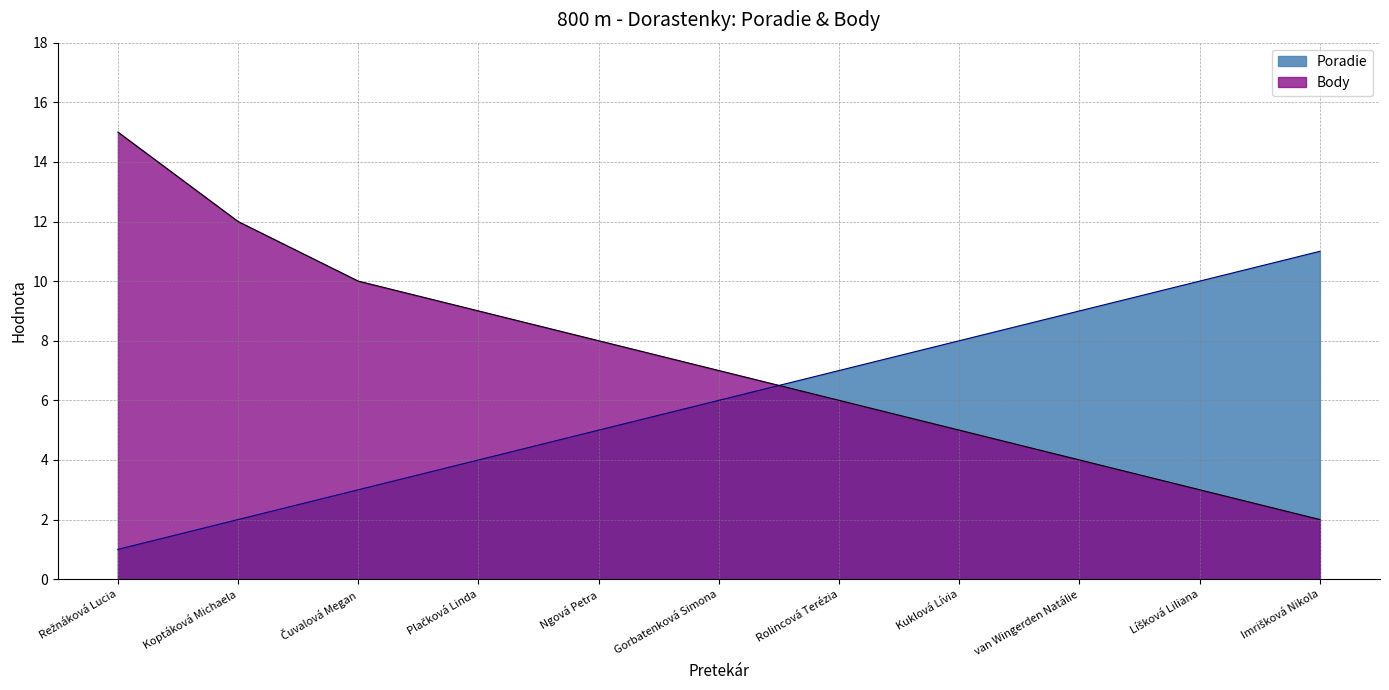

Where is Body nearest to the value 8?

Ngová Petra